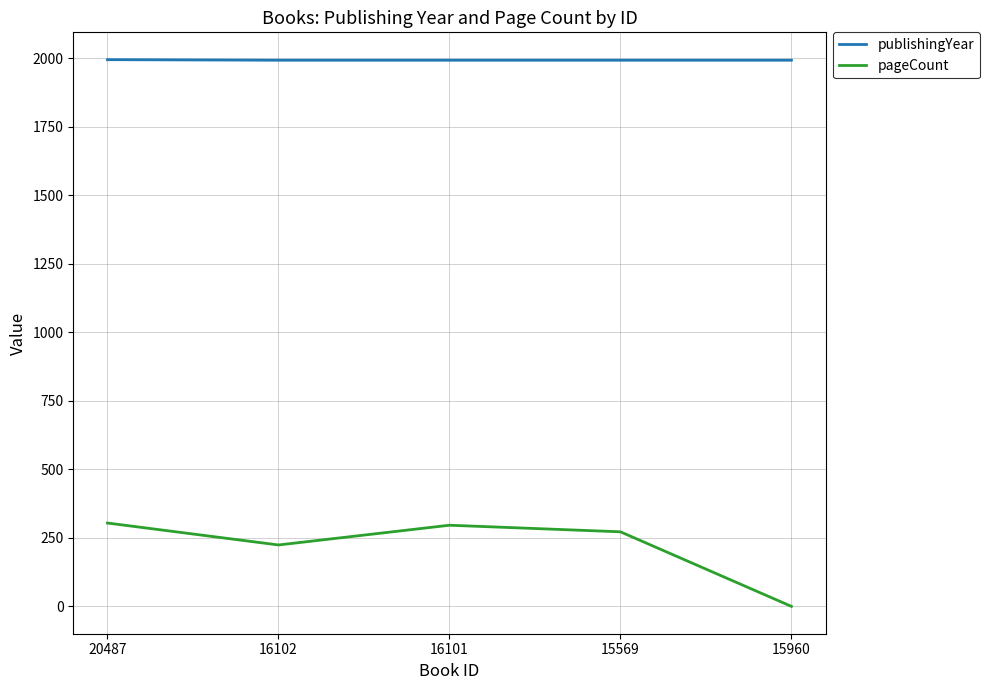

Count the number of categories in the chart.

5